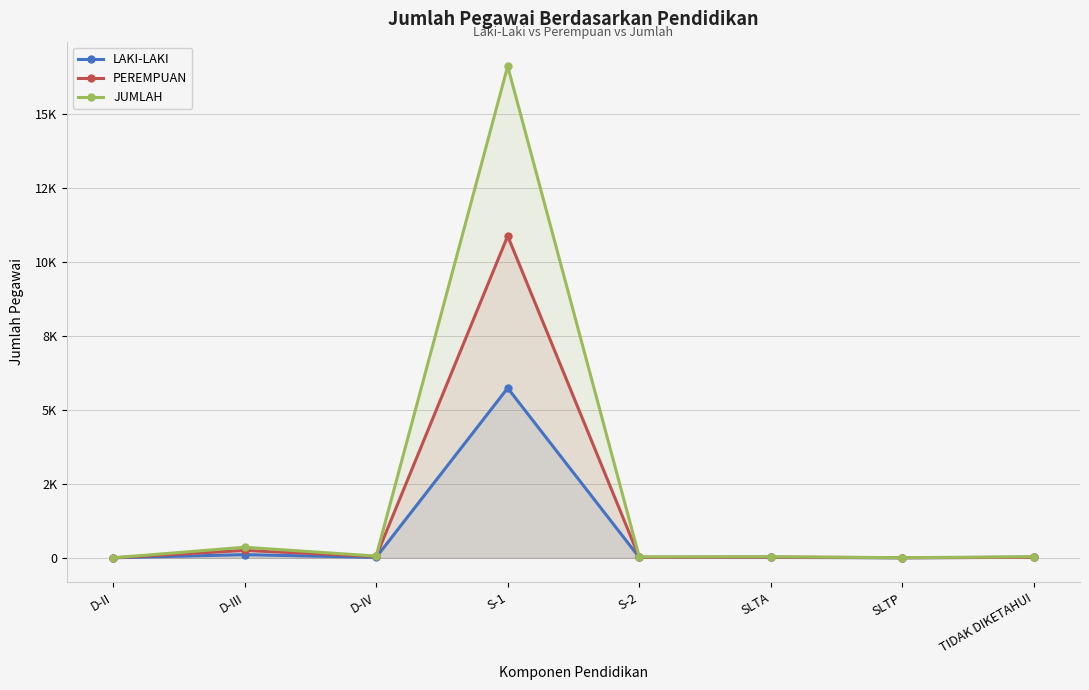

At which category is the sum across all series the highest?

S-1